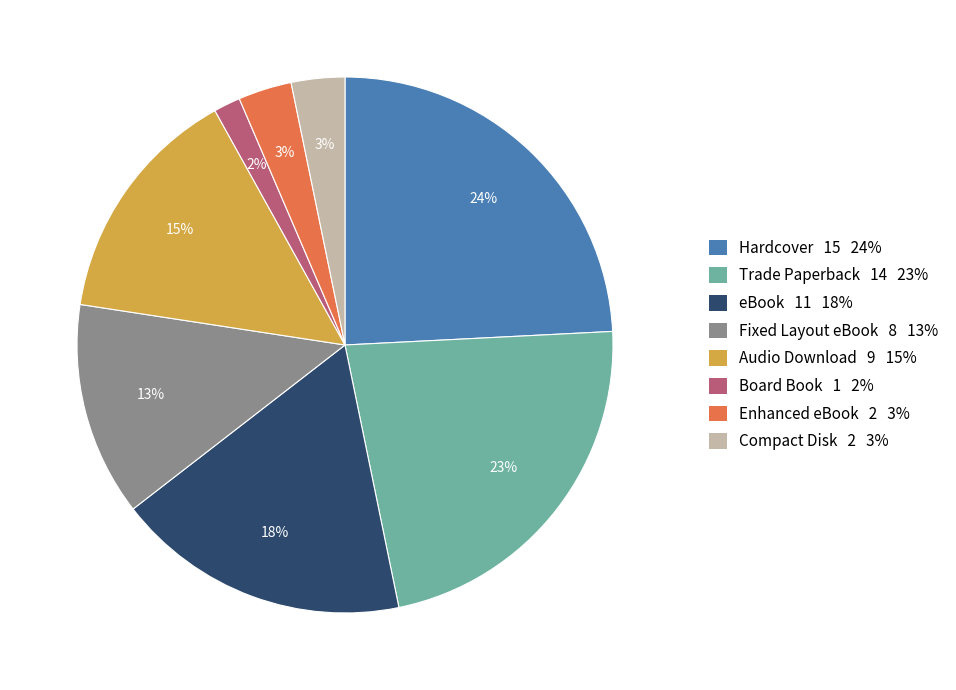

Does Compact Disk account for over 50% of the chart?

No